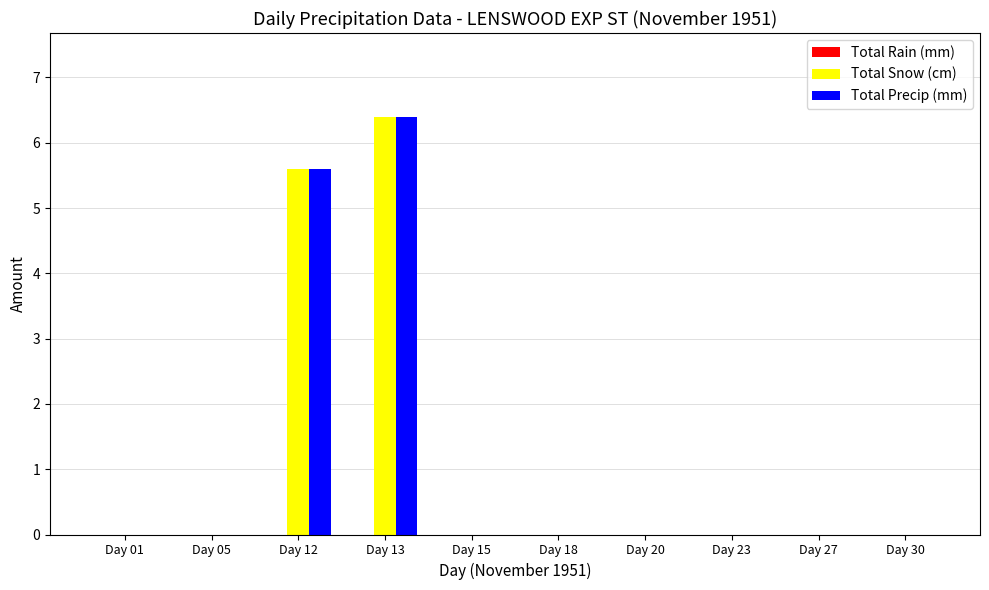

Are the bars horizontal?

No